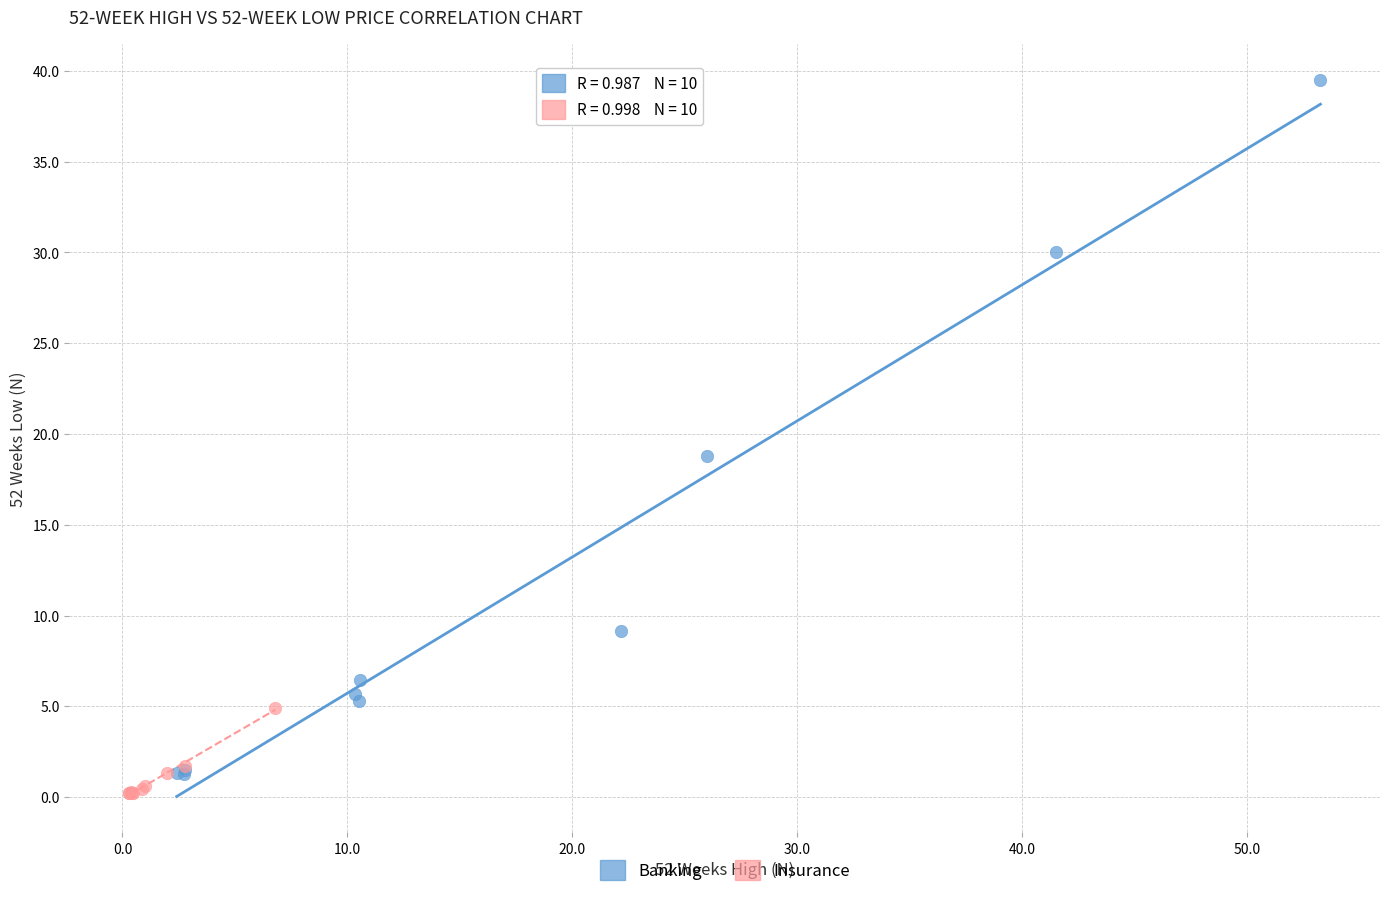

Which series has the widest spread of Y values?

Banking